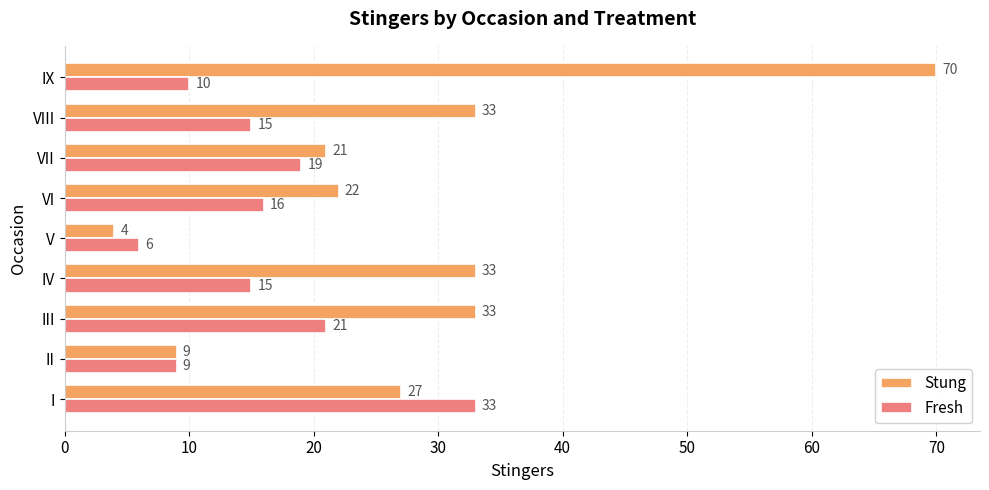

Rank the series by their average value, from lowest to highest.

Fresh, Stung